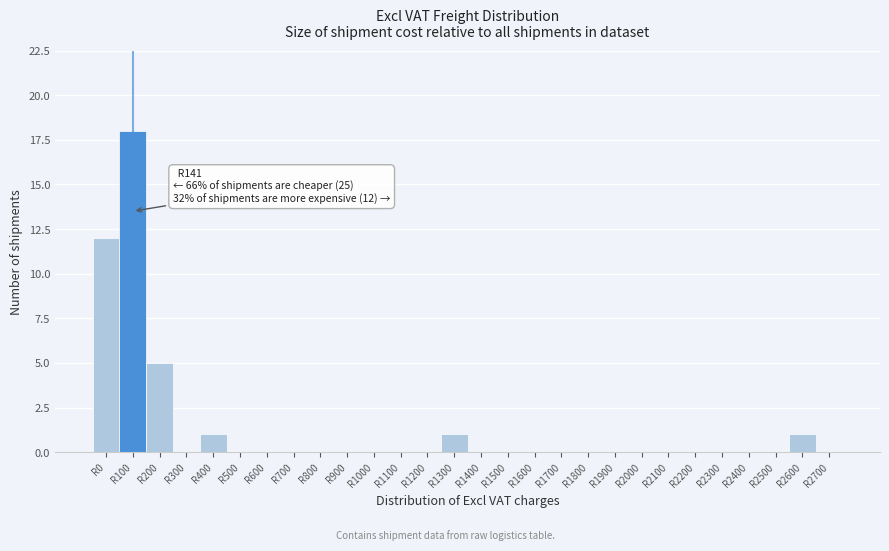

Reading right to left, extract all data points from this chart.

R2700=0	R2600=1	R2500=0	R2400=0	R2300=0	R2200=0	R2100=0	R2000=0	R1900=0	R1800=0	R1700=0	R1600=0	R1500=0	R1400=0	R1300=1	R1200=0	R1100=0	R1000=0	R900=0	R800=0	R700=0	R600=0	R500=0	R400=1	R300=0	R200=5	R100=18	R0=12